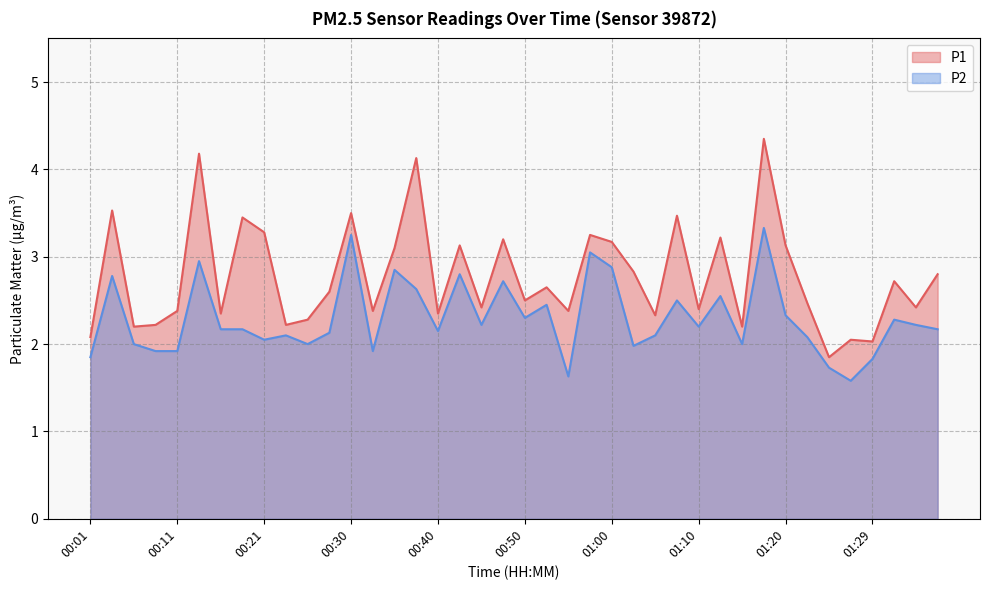

What is the label of the 35th point from the right?

00:13